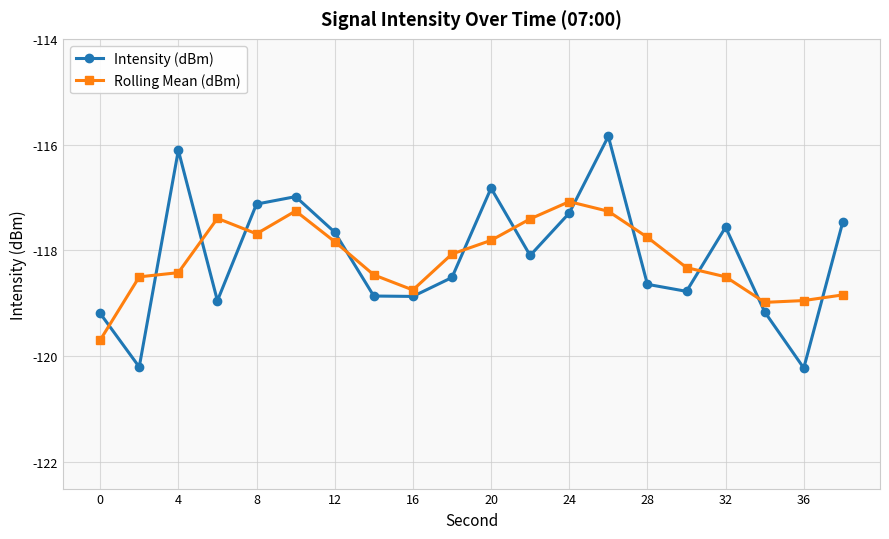

What is the difference between the maximum and minimum values in the Rolling Mean (dBm) series?

2.6